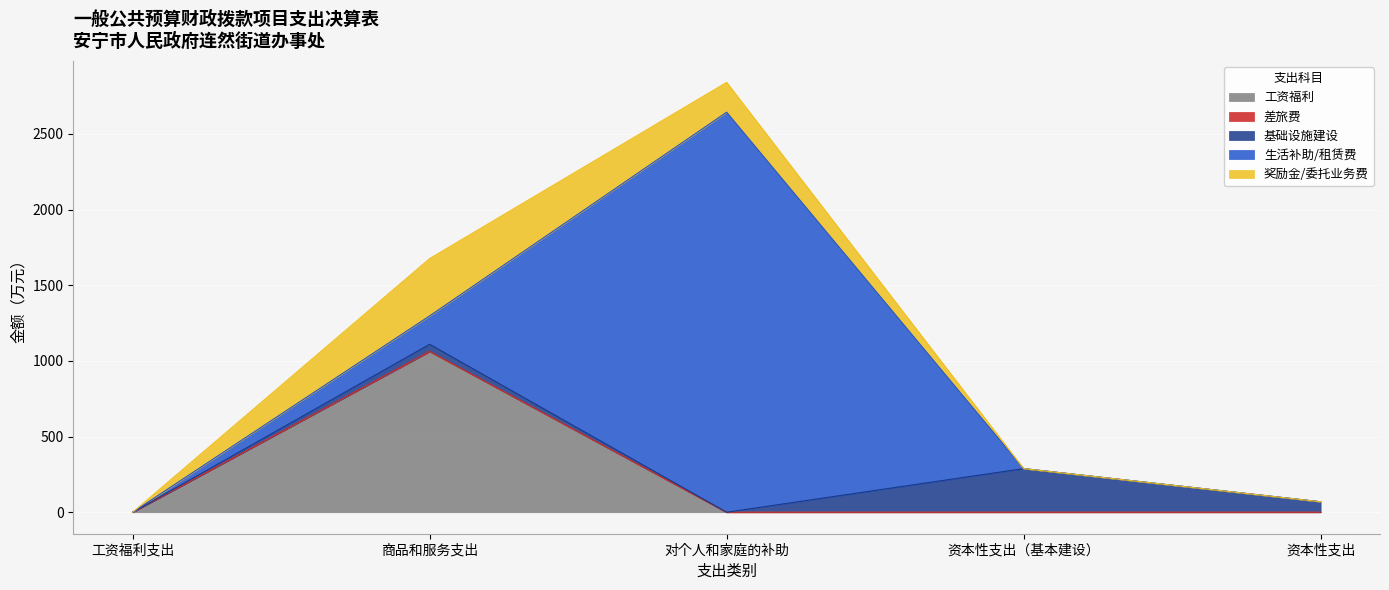

At how many categories does at least one series exceed 617?

2